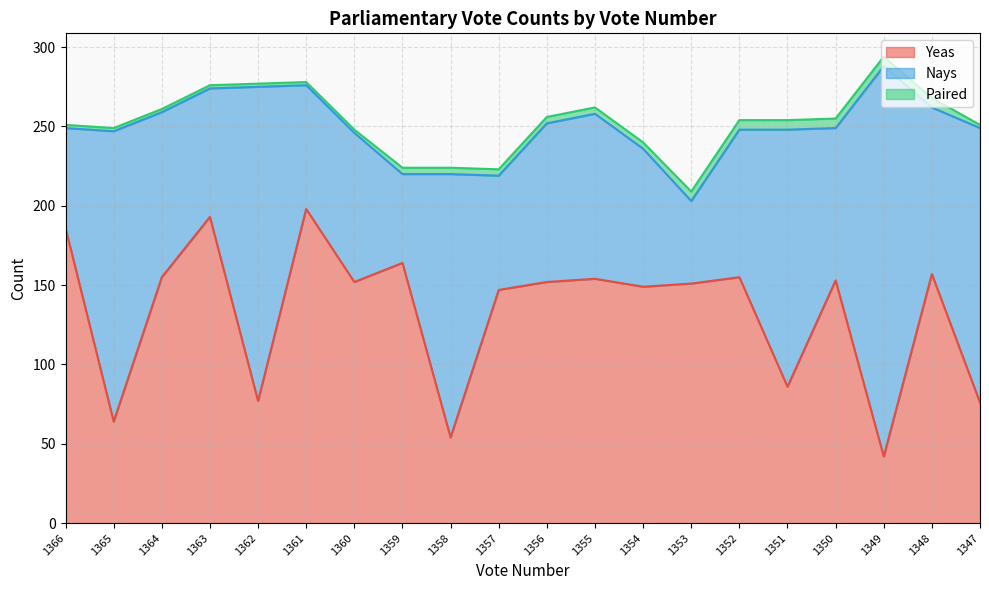

Reading left to right, extract all data points from this chart.

Yeas: 186	64	155	193	77	198	152	164	54	147	152	154	149	151	155	86	153	42	157	76
Nays: 63	183	104	81	198	78	94	56	166	72	100	104	87	52	93	162	96	246	105	173
Paired: 2	2	2	2	2	2	2	4	4	4	4	4	4	6	6	6	6	6	6	2